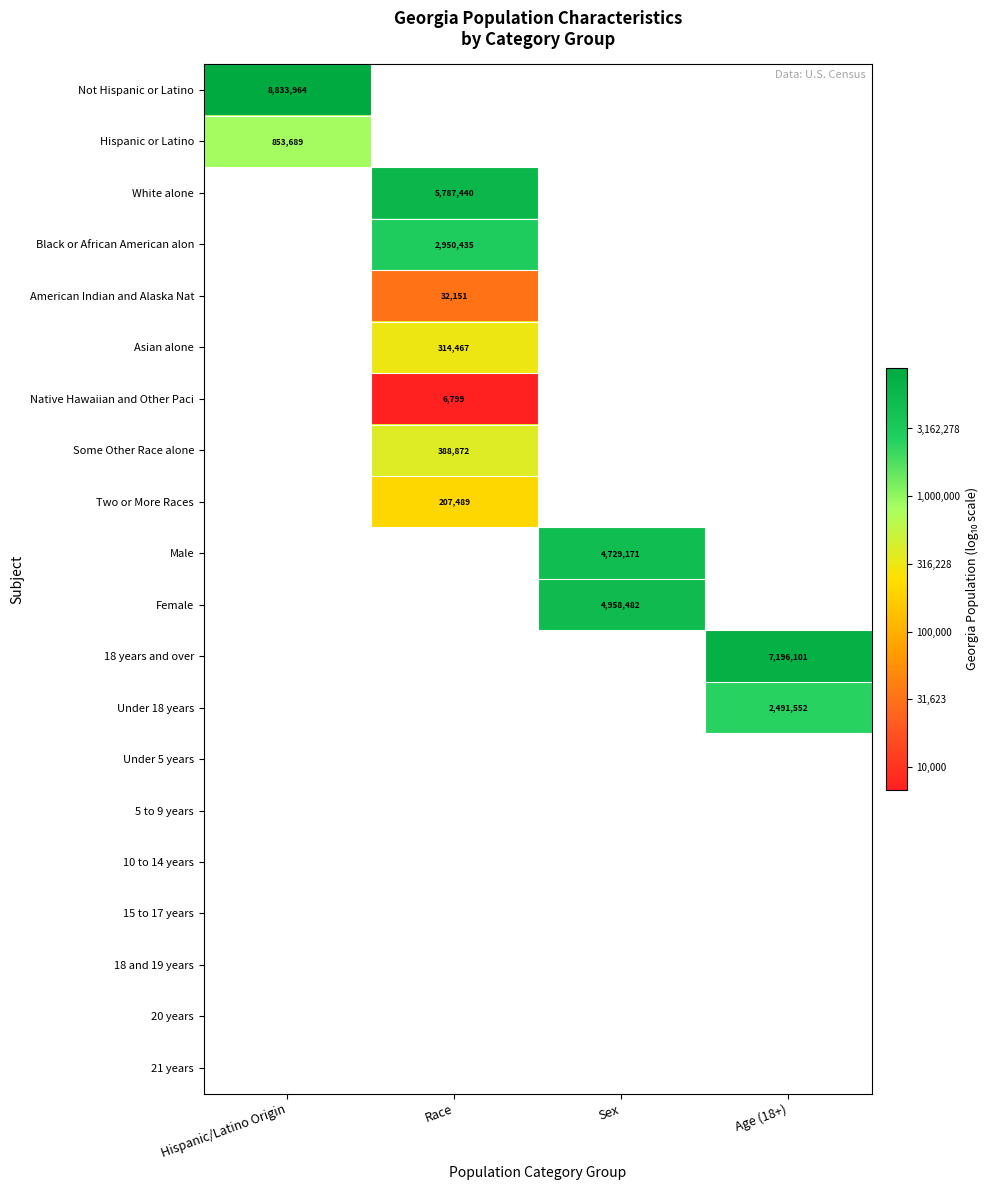

Is the value of Female at Sex greater than the value of 15 to 17 years at Age (18+)?

No